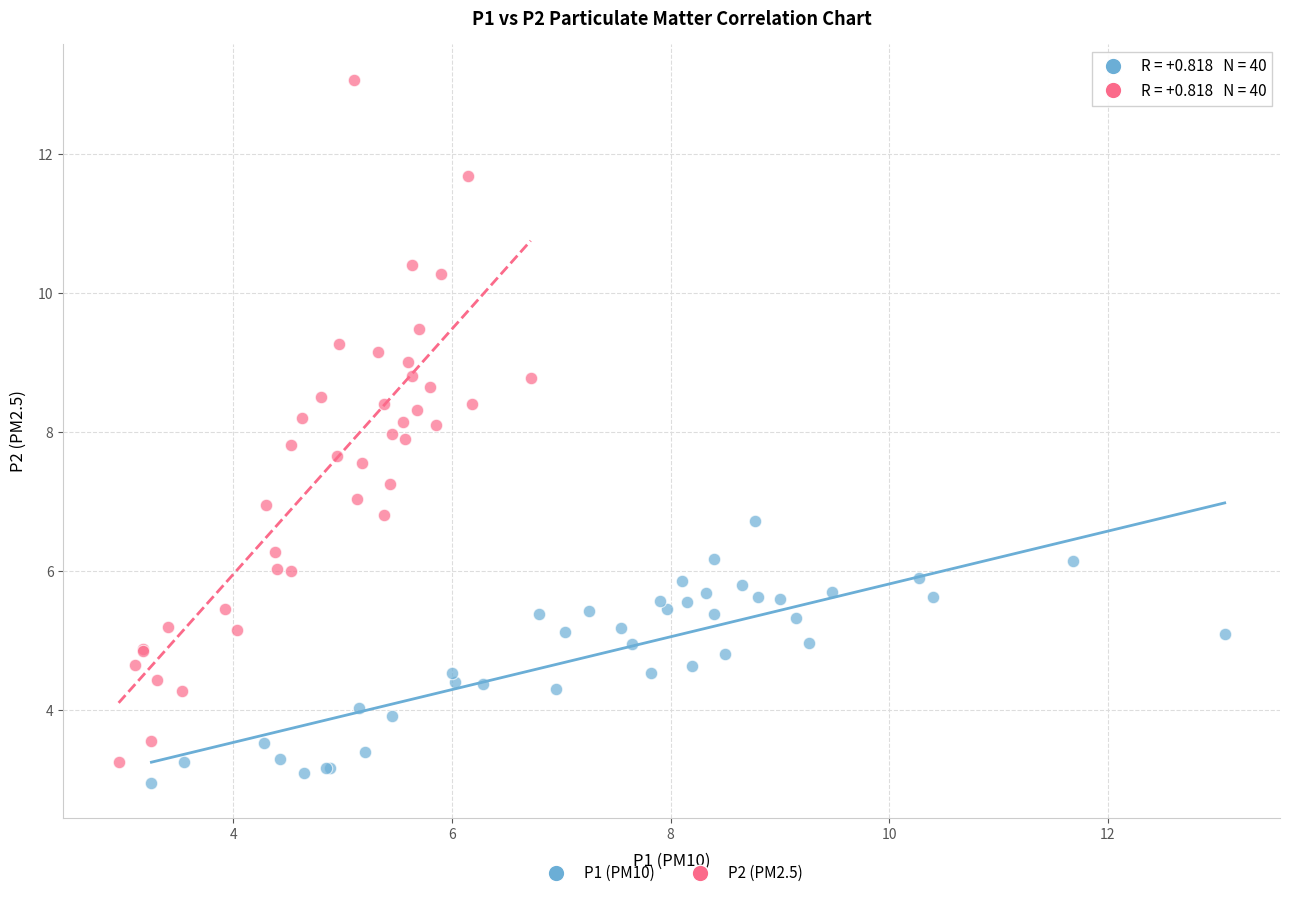

Which series has the widest spread of Y values?

P2 (PM2.5)